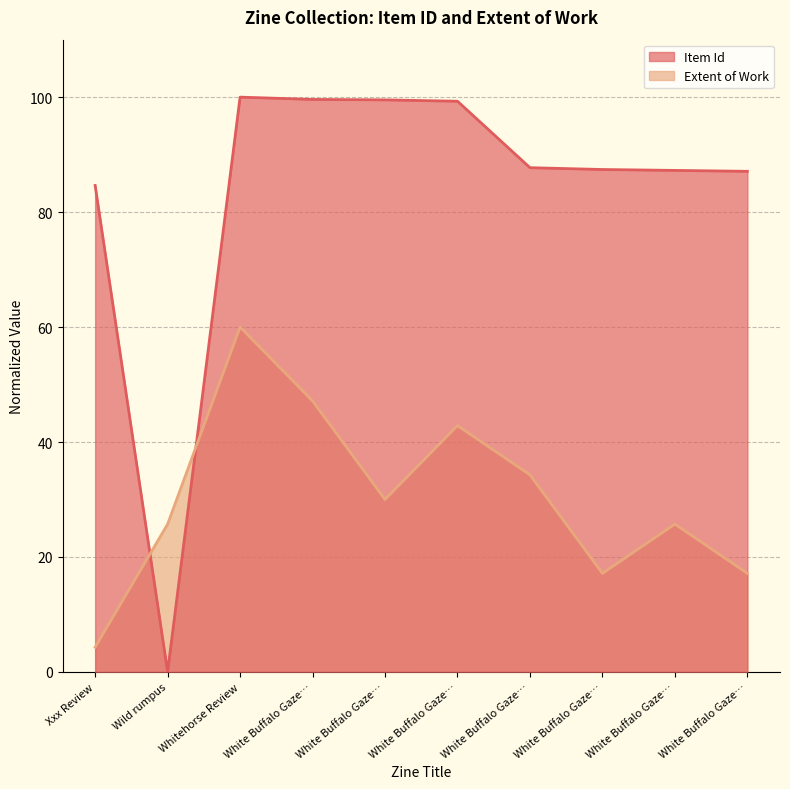

Which series has the largest range (max minus min)?

Item Id